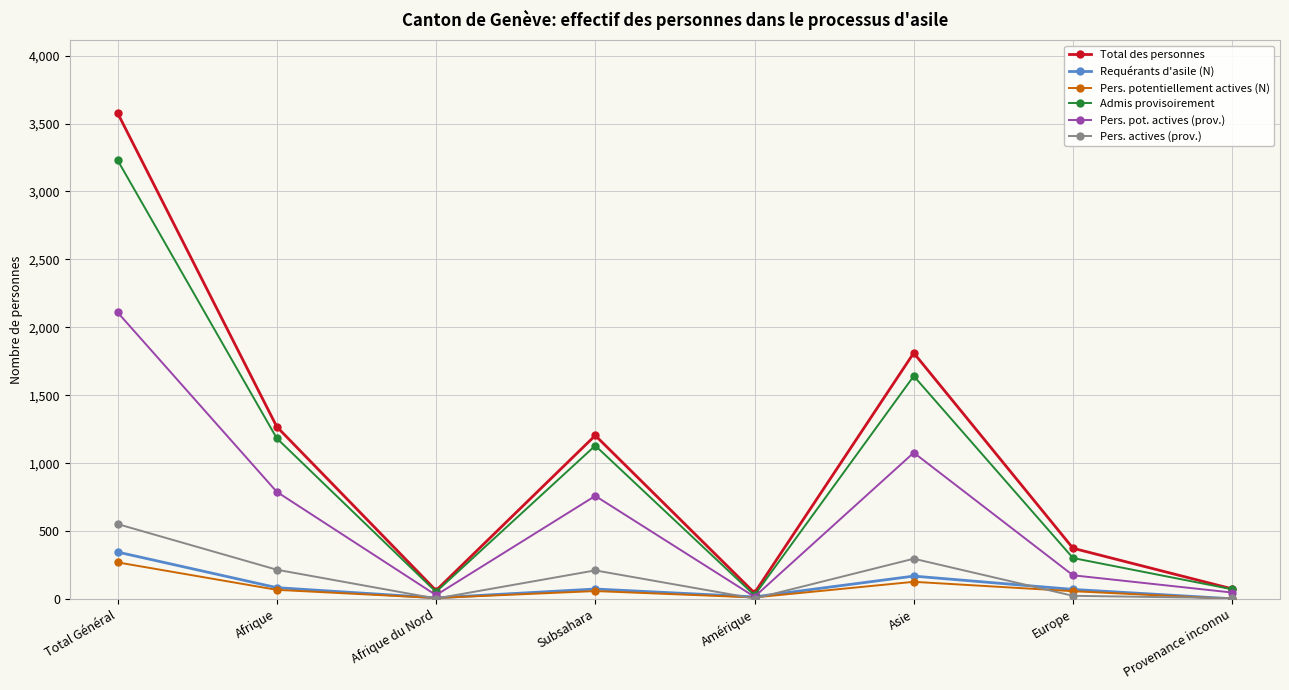

What is the highest value of the Admis provisoirement series?

3231